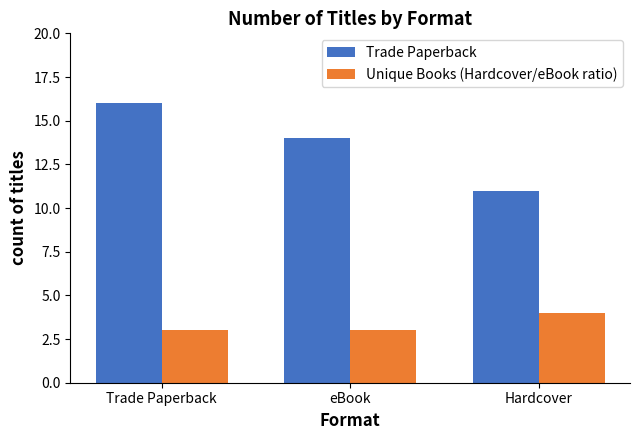

How many bars are there in total?

6